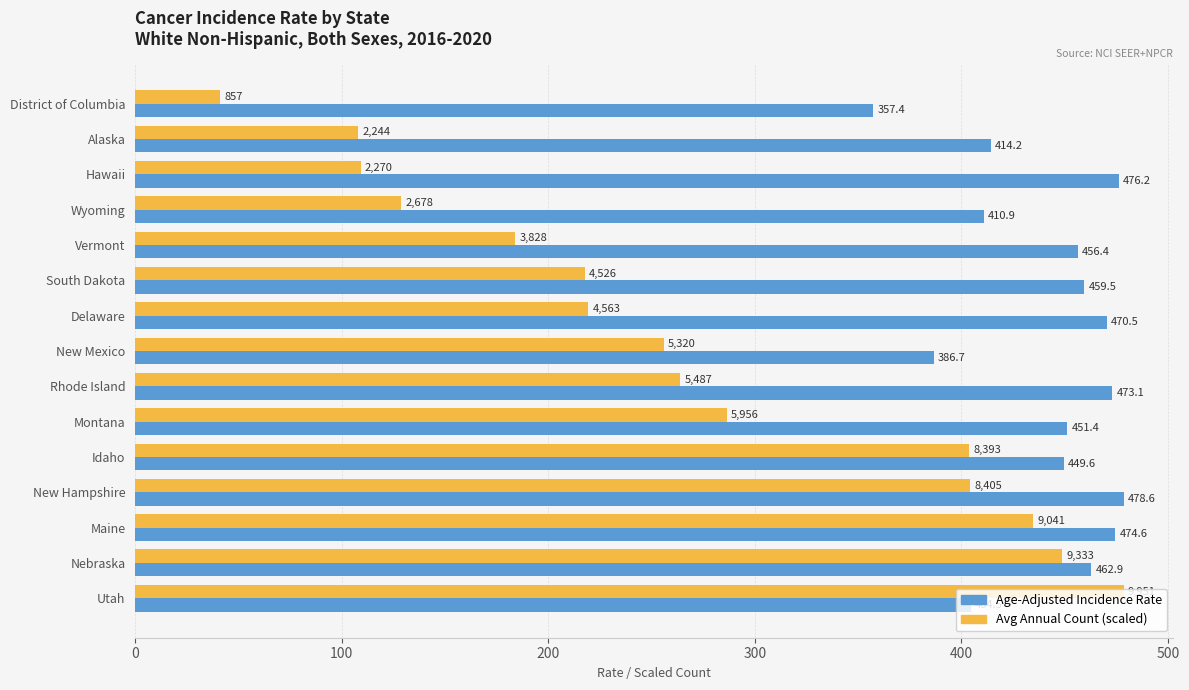

At which category is the sum across all series the highest?

Nebraska